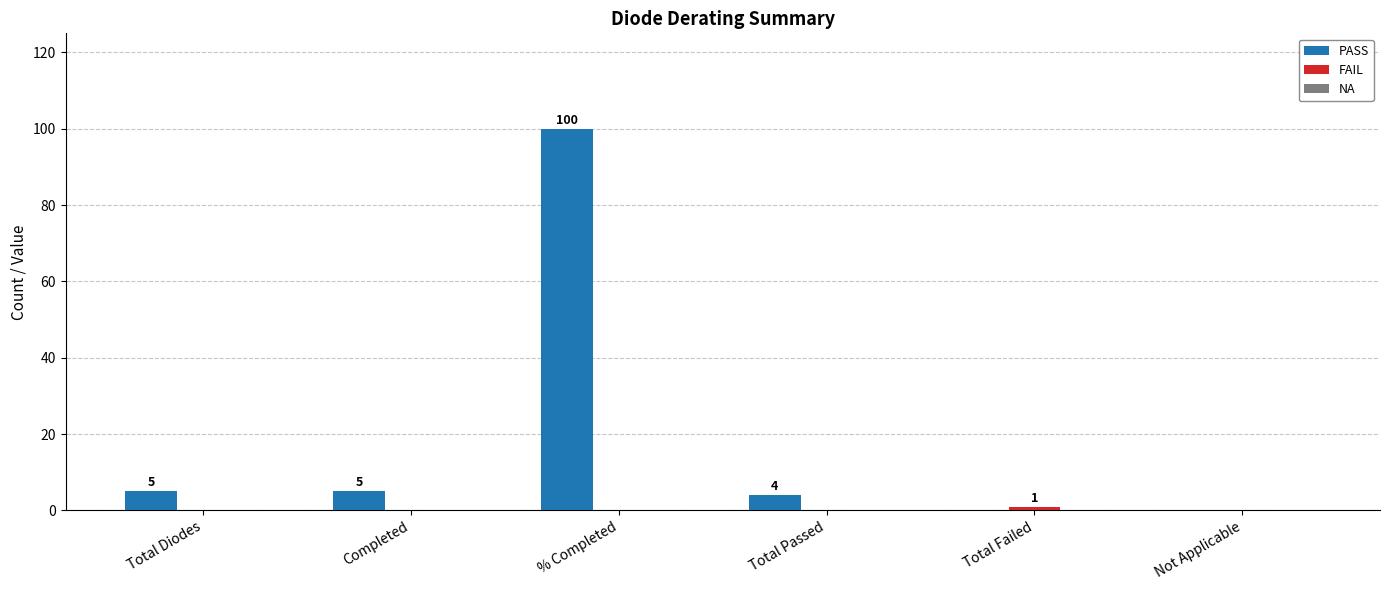

Which series has the largest range (max minus min)?

PASS